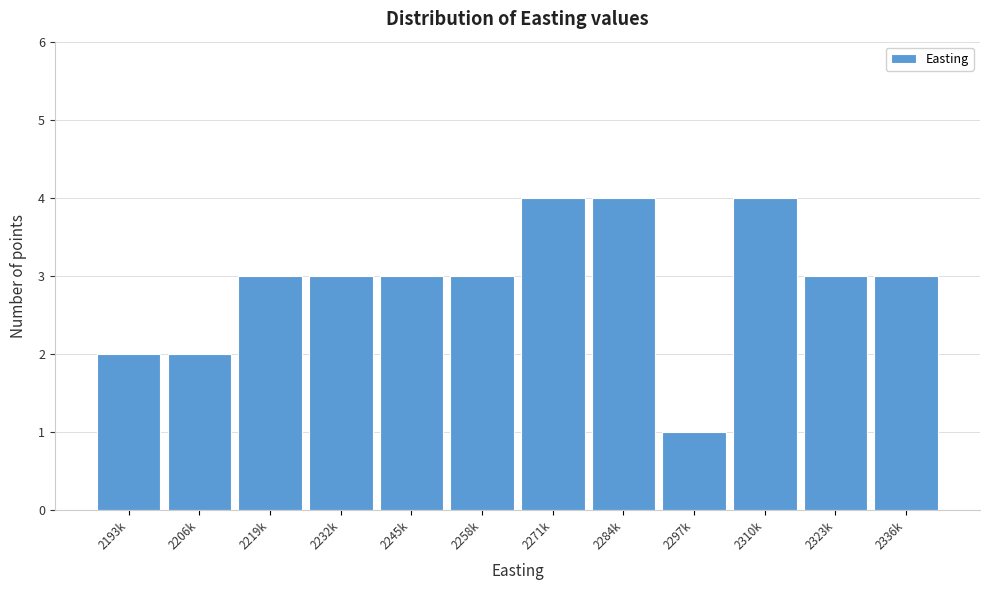

Reading left to right, extract all data points from this chart.

2193k=2	2206k=2	2219k=3	2232k=3	2245k=3	2258k=3	2271k=4	2284k=4	2297k=1	2310k=4	2323k=3	2336k=3